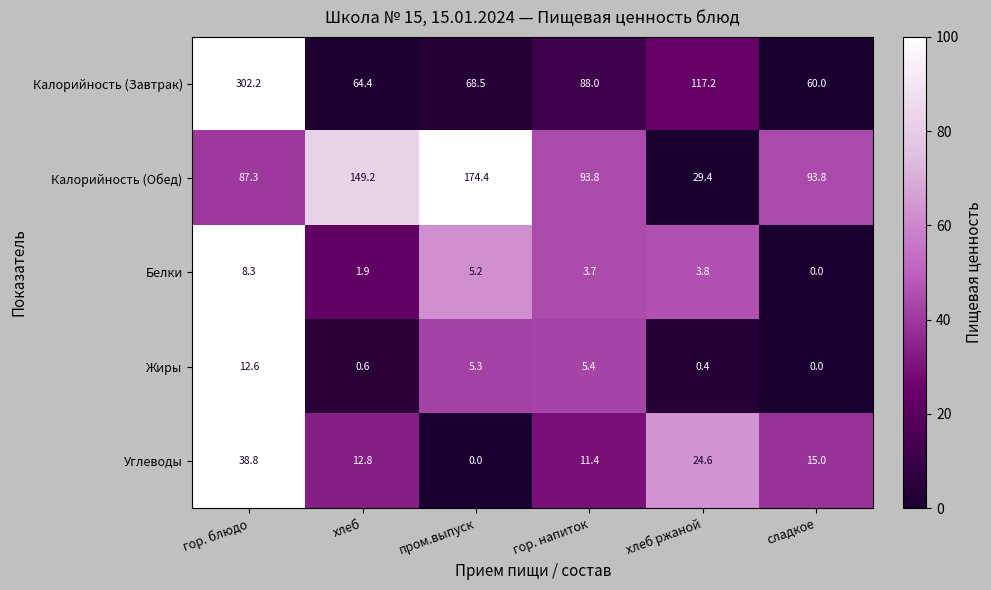

How many categories are shown in the chart?

6